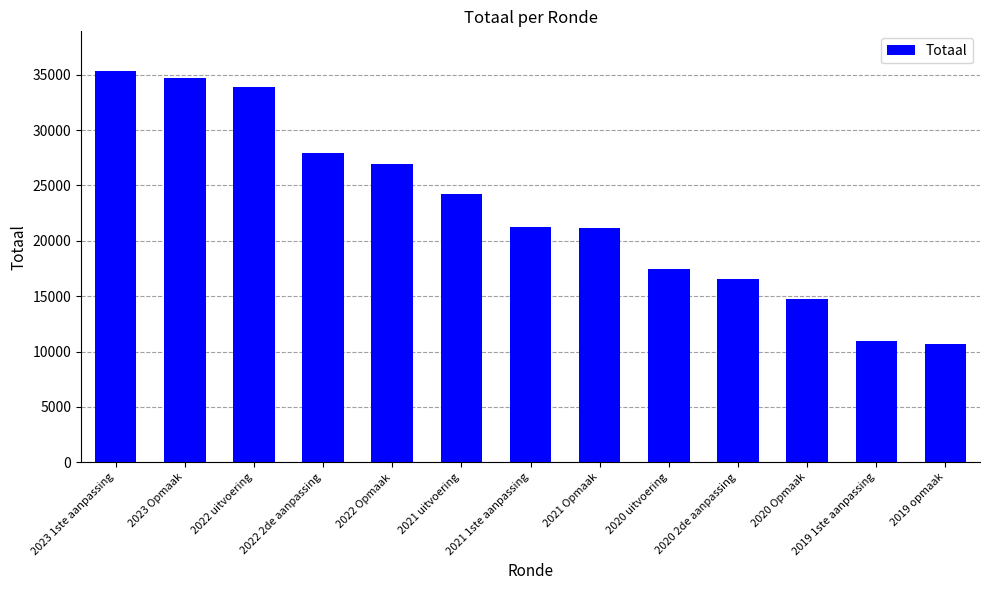

The chart shows a value of 51403 at 2023 1ste aanpassing. True or false?

False